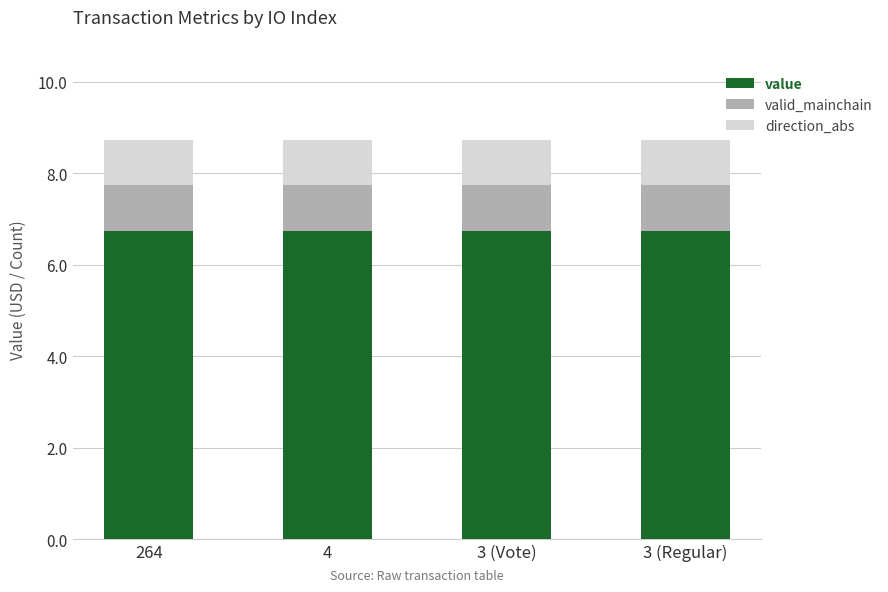

True or false: value has a value of 9.0 at 264.

False